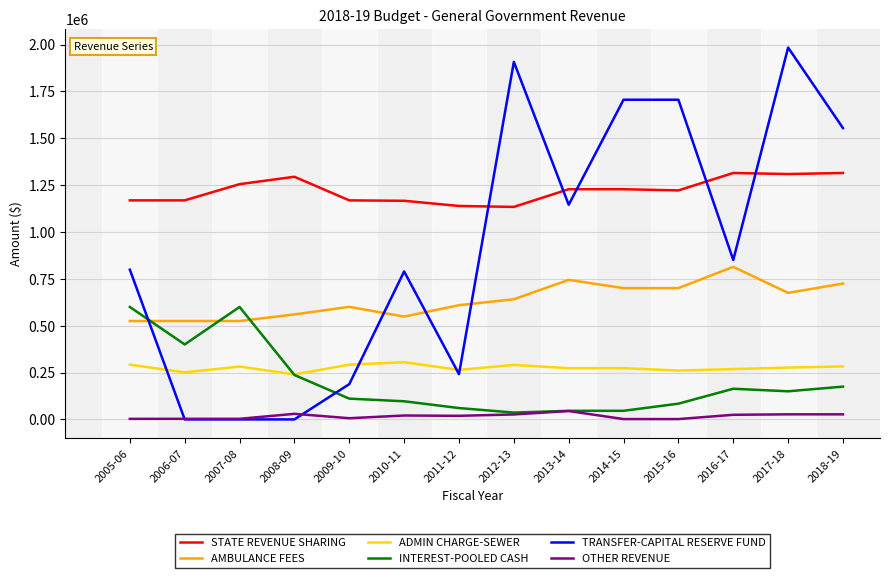

Where does the AMBULANCE FEES series first go above 641158?

2012-13